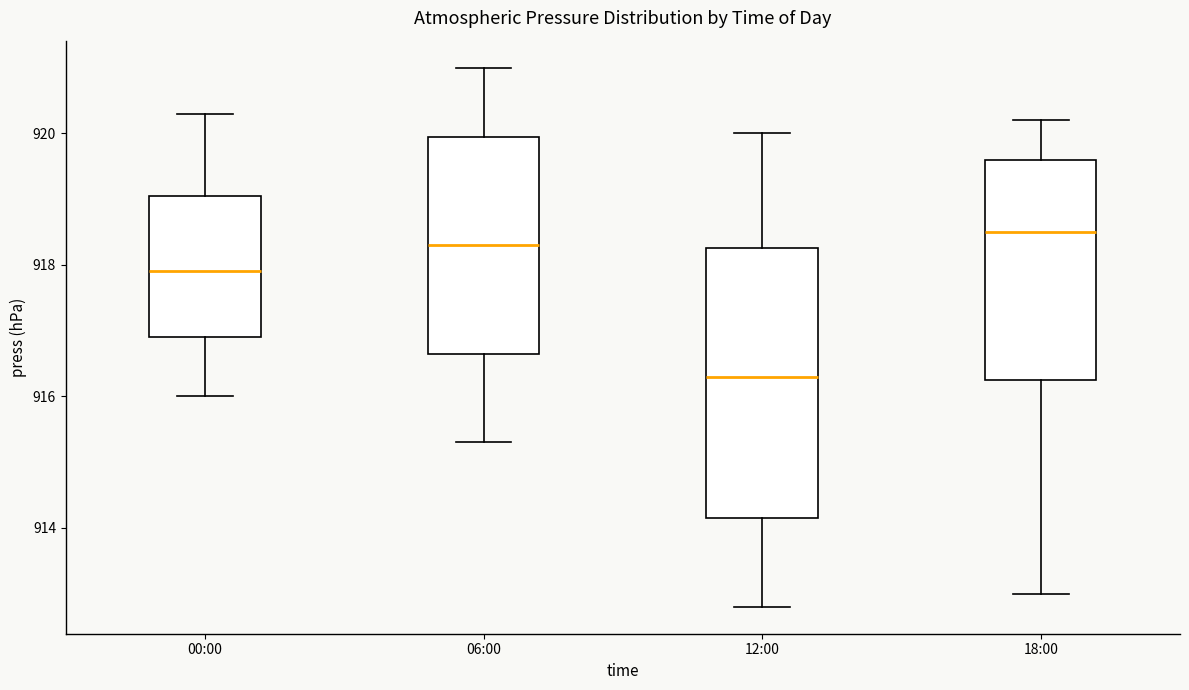

Where does the upper whisker of the box for 18:00 end on the y-axis? The values are not printed on the chart, so give them approximately, as read against the axis.

920.2